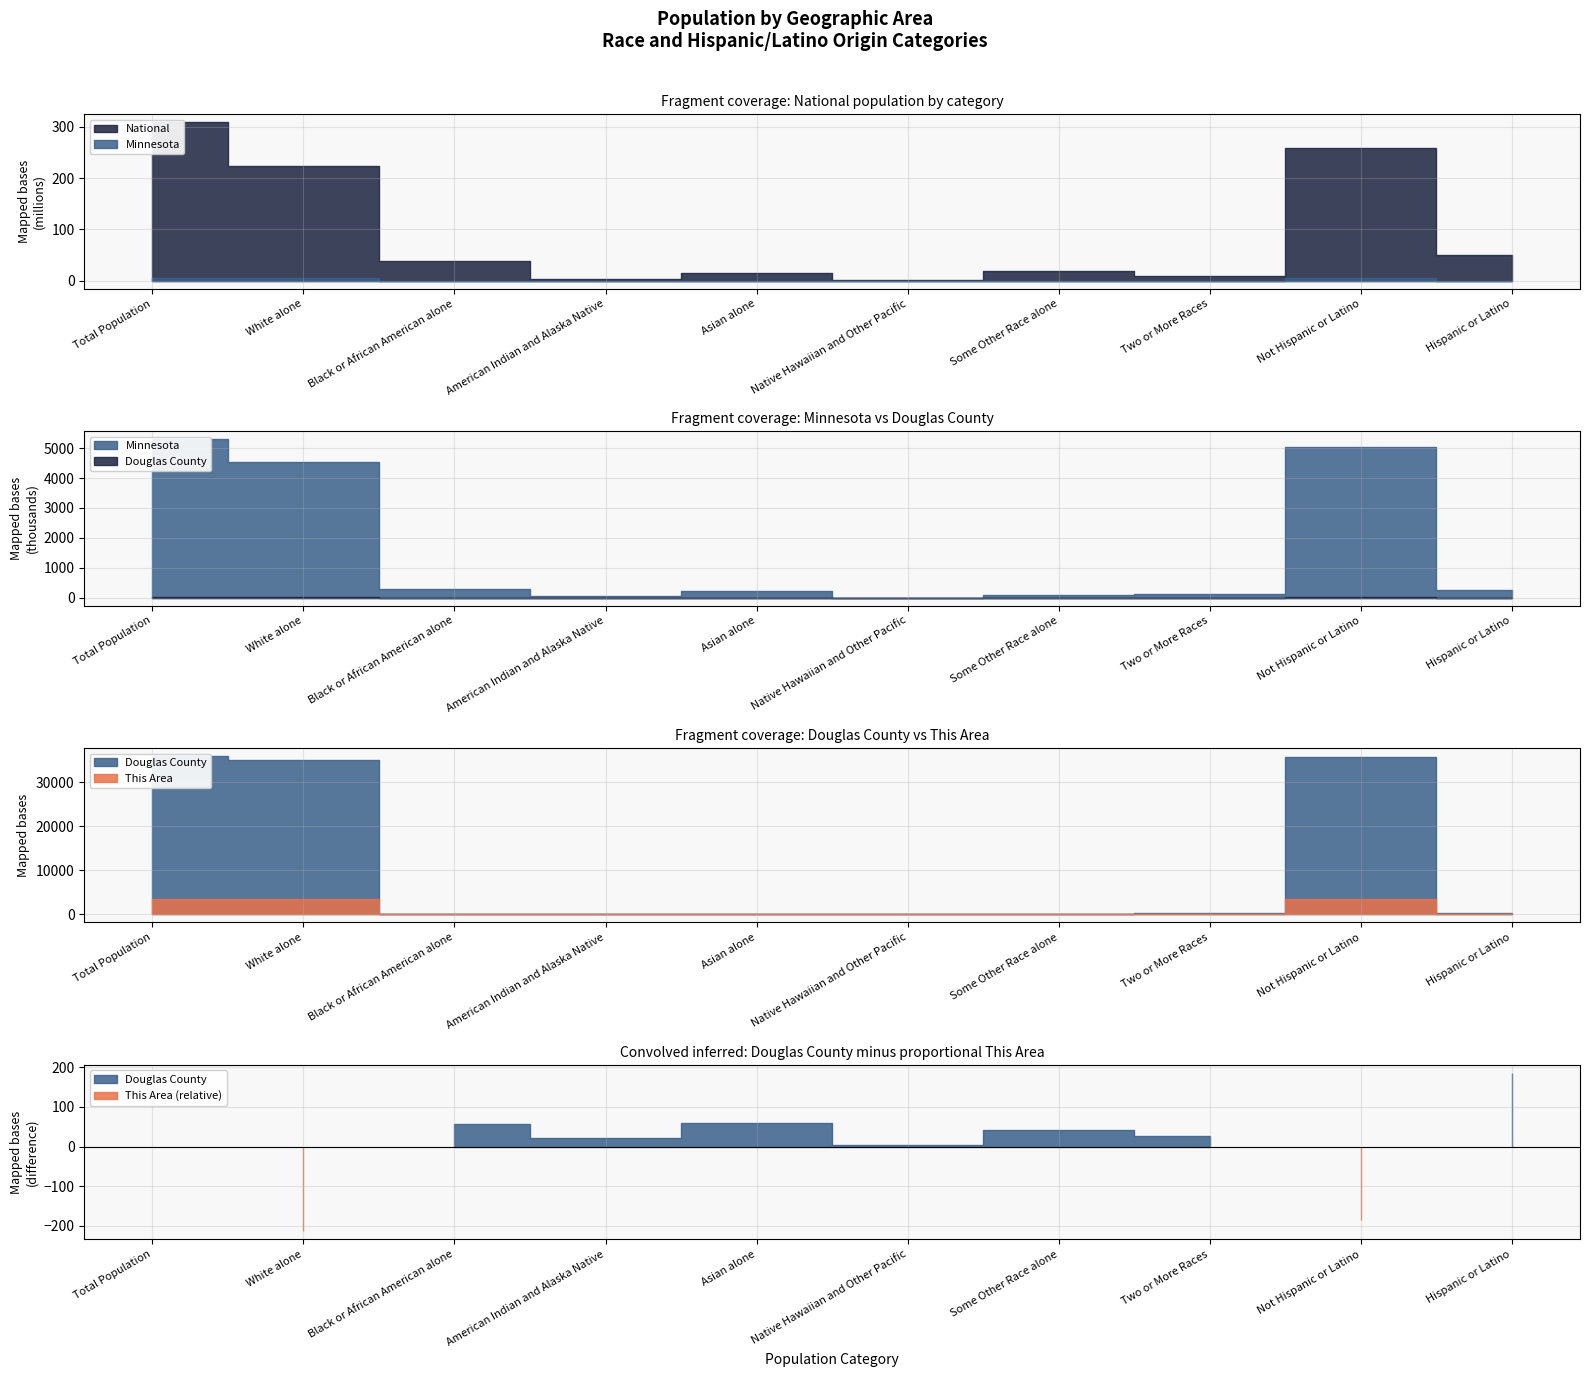

Reading left to right, list all the values displayed in this chart.

This Area: 3487	3428	9	8	10	0	3	29	3472	15
Douglas County: 36009	35186	150	105	164	4	73	327	35668	341
Minnesota: 5303925	4524062	274412	60916	214234	2156	103000	125145	5053667	250258
National: 308745538	223553265	38929319	2932248	14674252	540013	19107368	9009073	258267944	50477594